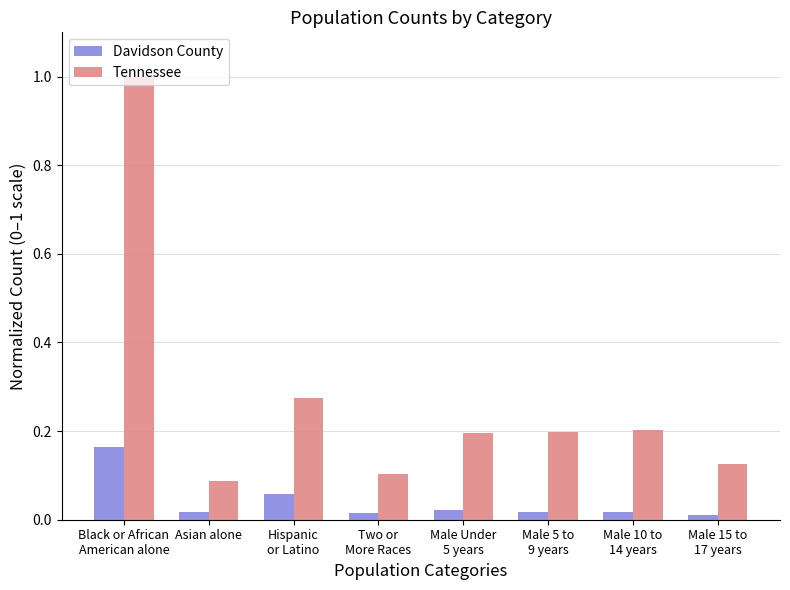

Between Black or African
American alone and Male 5 to
9 years, which series saw the biggest shift?

Tennessee